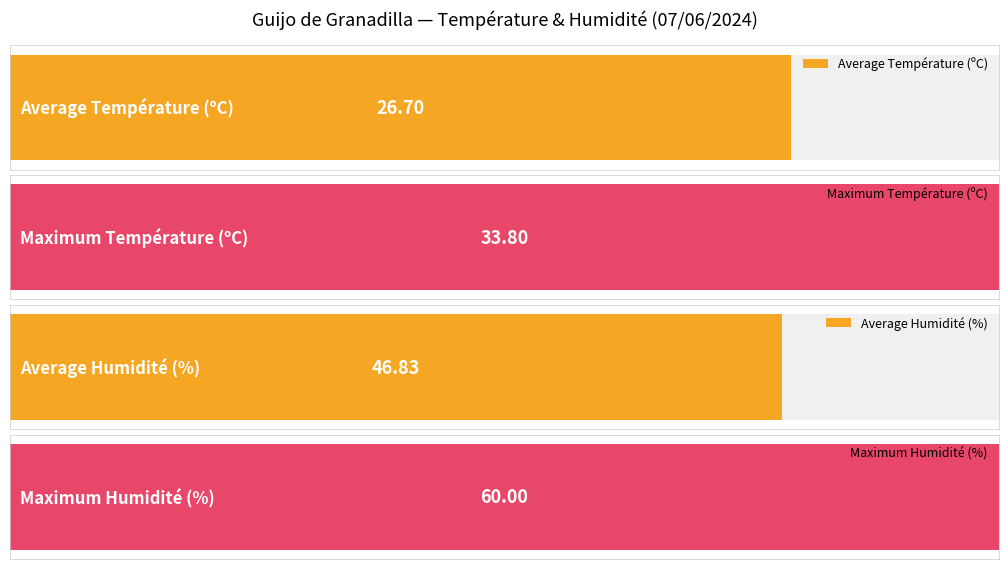

What is the maximum value shown in the chart?

60.0